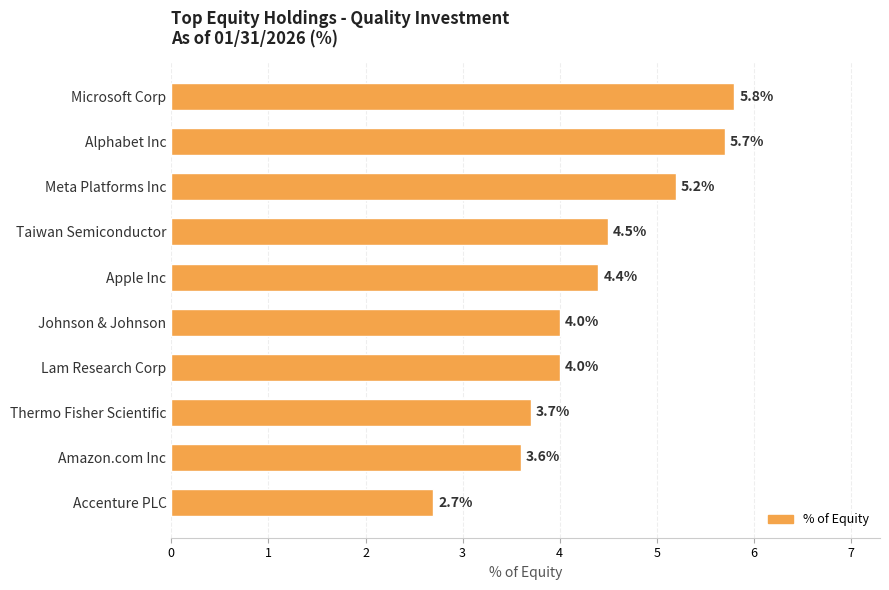

The value at Taiwan Semiconductor is 4.5. True or false?

True